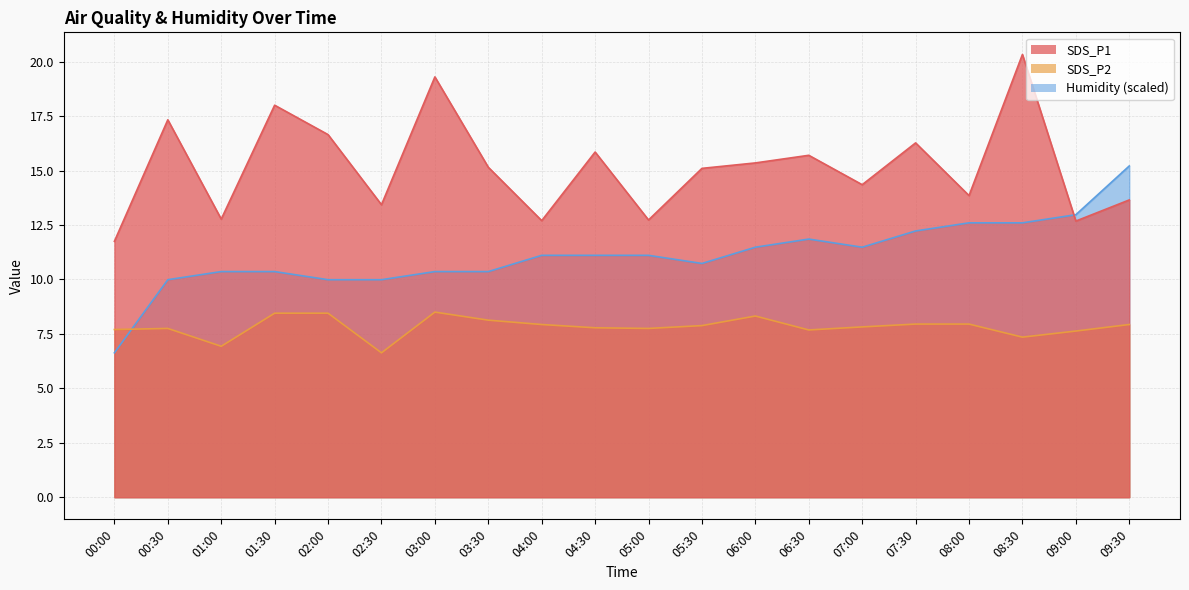

List the series in order of their overall mean, highest first.

SDS_P1, Humidity, SDS_P2